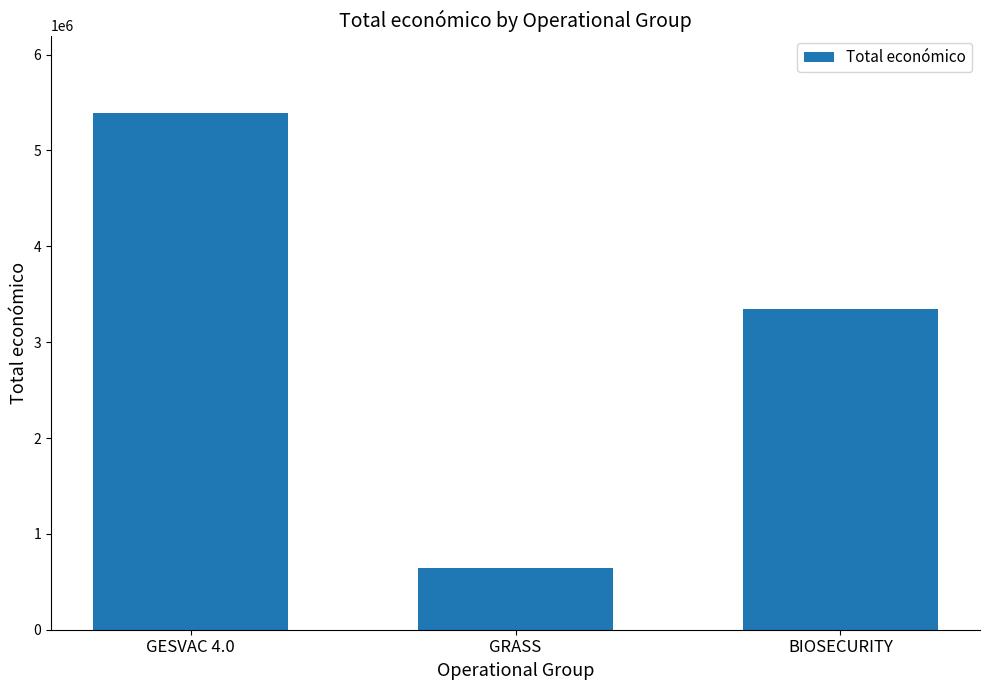

What is the difference between the maximum and second lowest values?

2048346